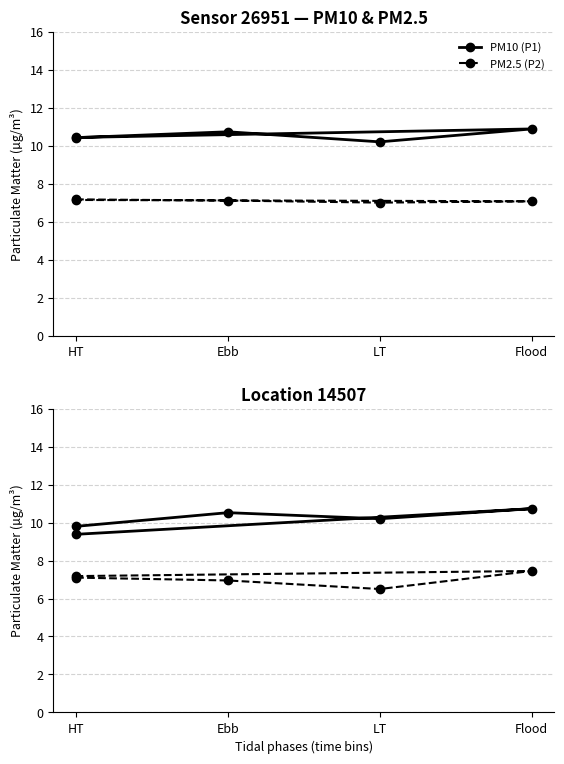

At which category is the sum across all series the highest?

Flood